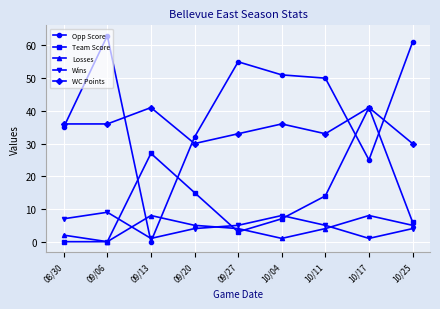

How many intersections are there between Wins and Team Score?

3